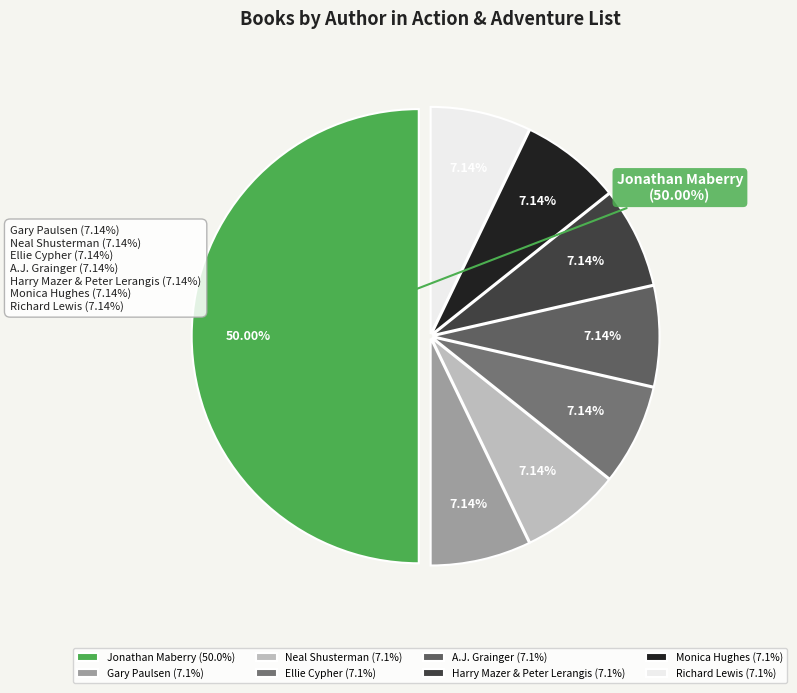

To the nearest percent, what is the difference between the largest and smallest slice percentages?

43%